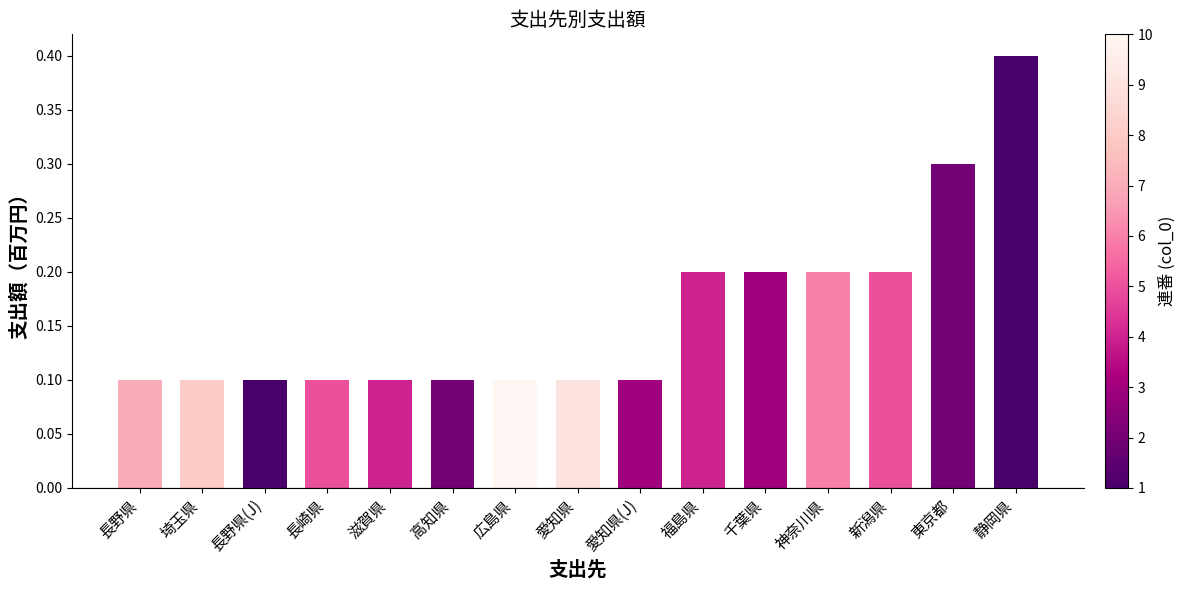

True or false: the data shows 0.4 at 静岡県.

True